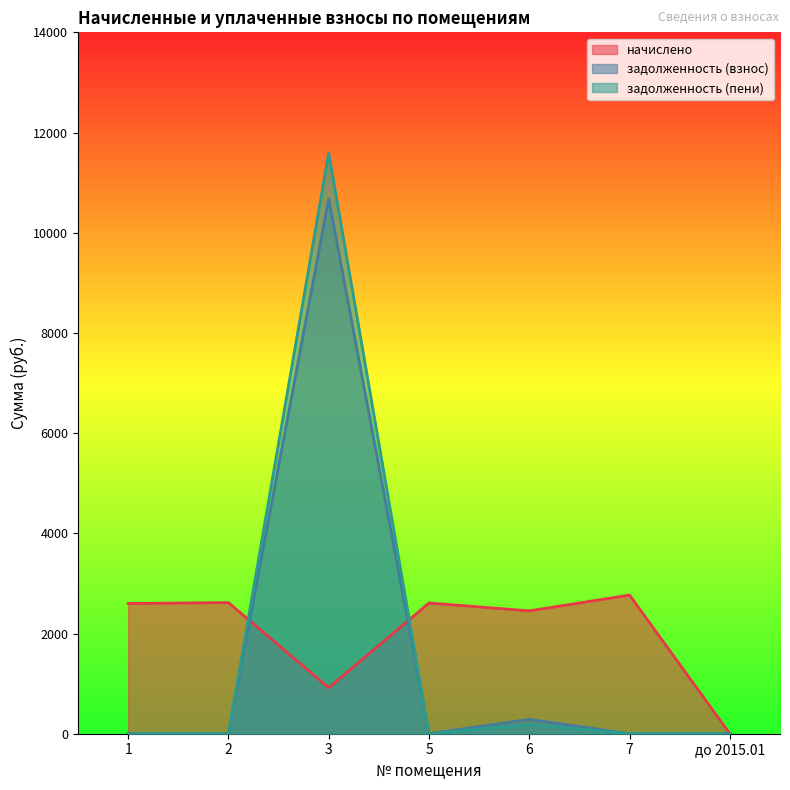

What is the difference between the highest and lowest values at 1?

2599.2